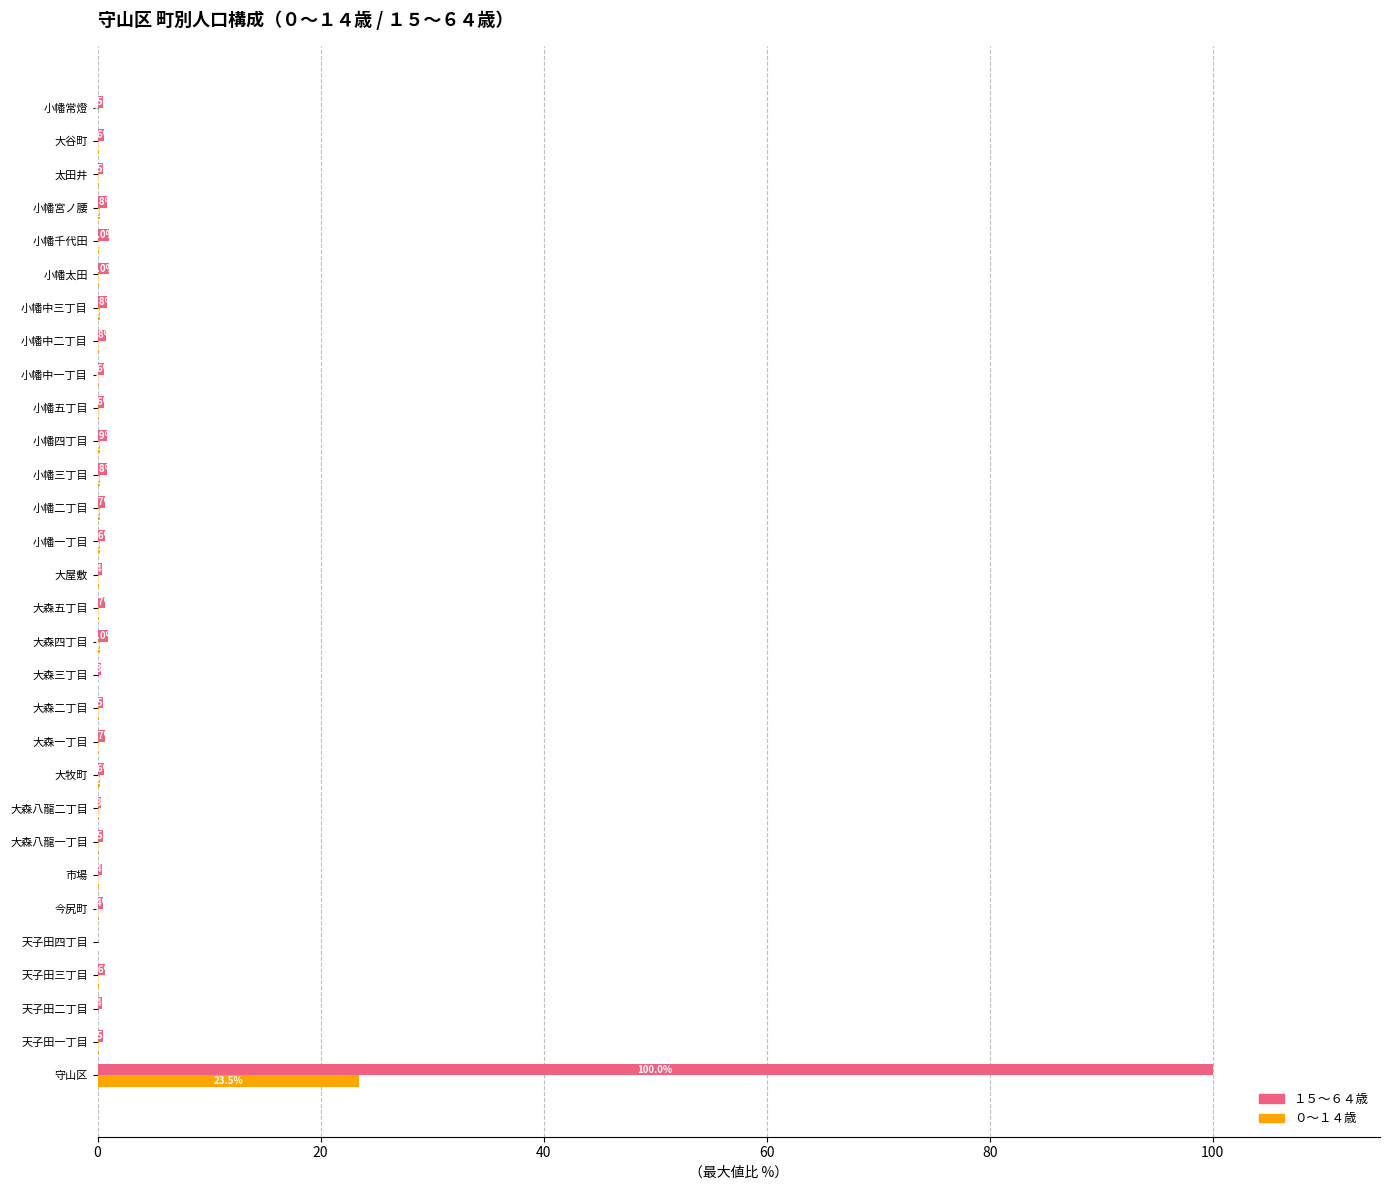

What is the highest value of the ０～１４歳 series?

23.5